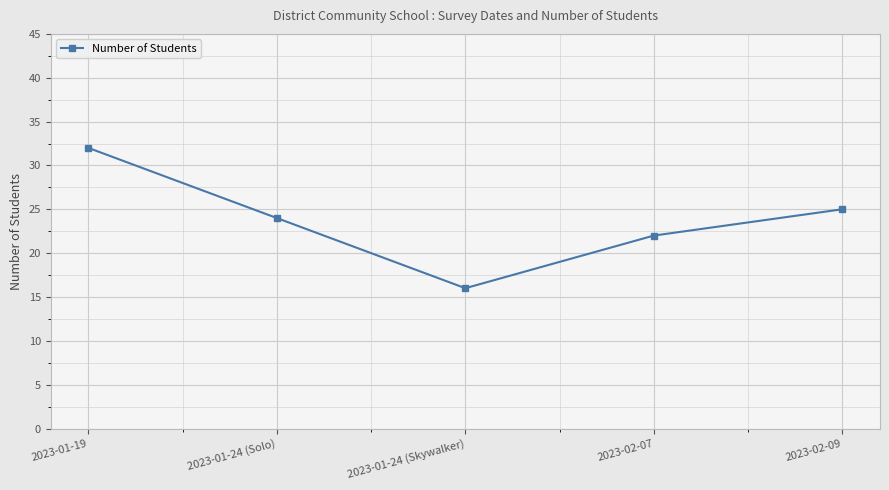

What is the sum of all values?

119